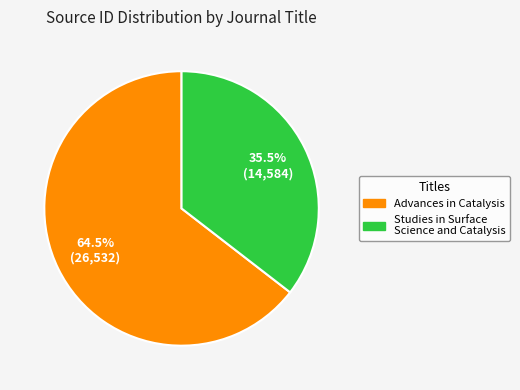

Which has a higher value, Advances in Catalysis or Studies in Surface Science and Catalysis?

Advances in Catalysis